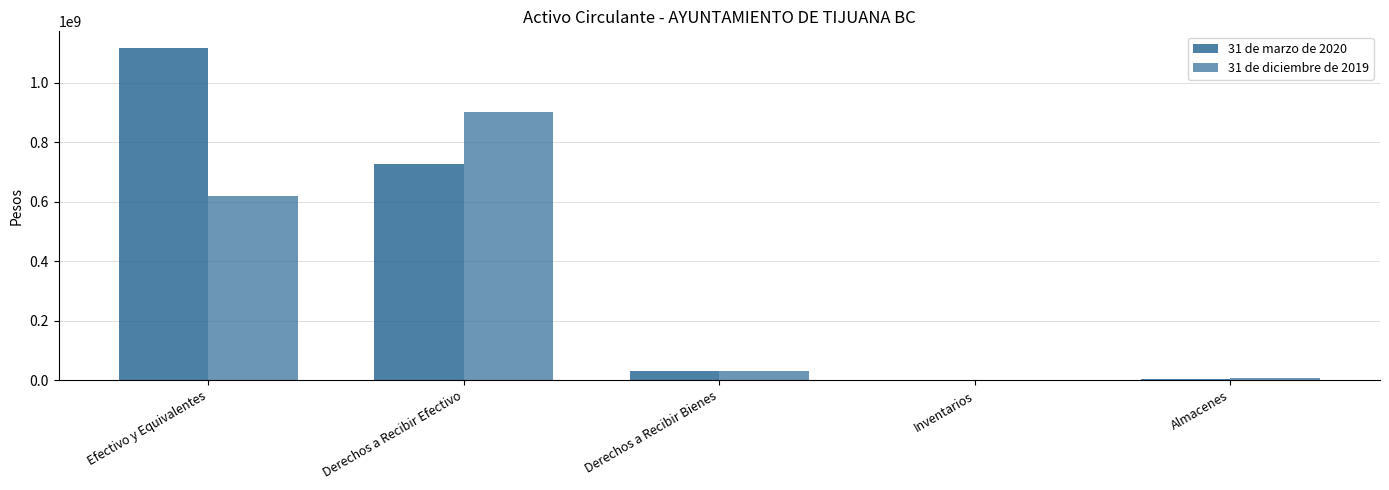

How many distinct data groups are displayed?

2